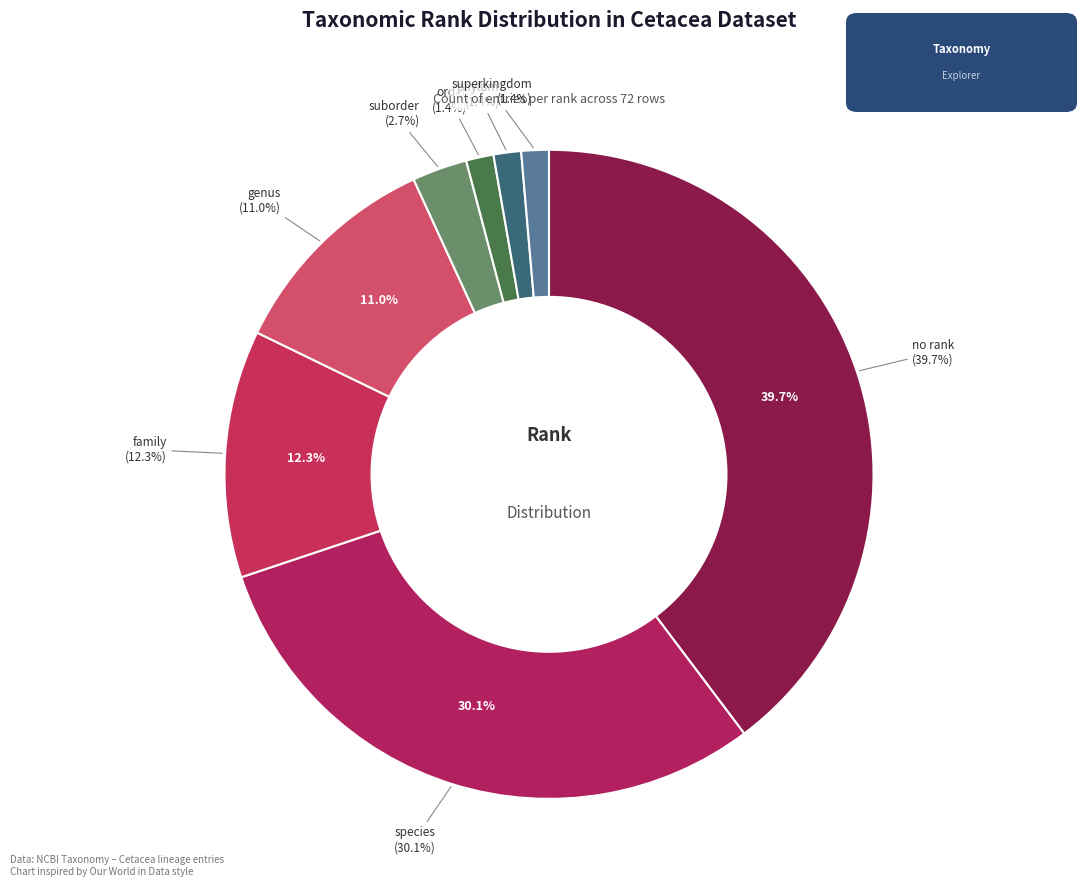

What is the largest slice in the pie chart?

no rank